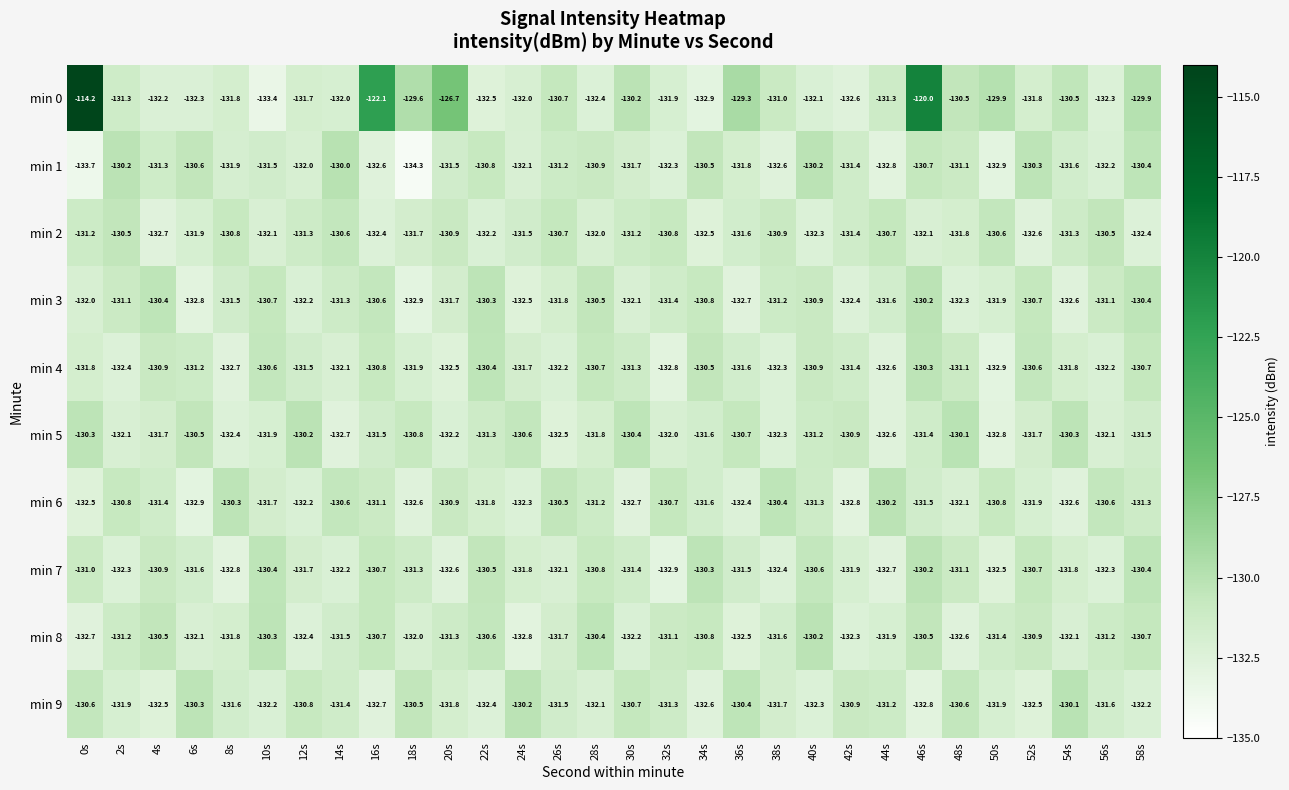

Which series has the largest total across all categories?

min 0